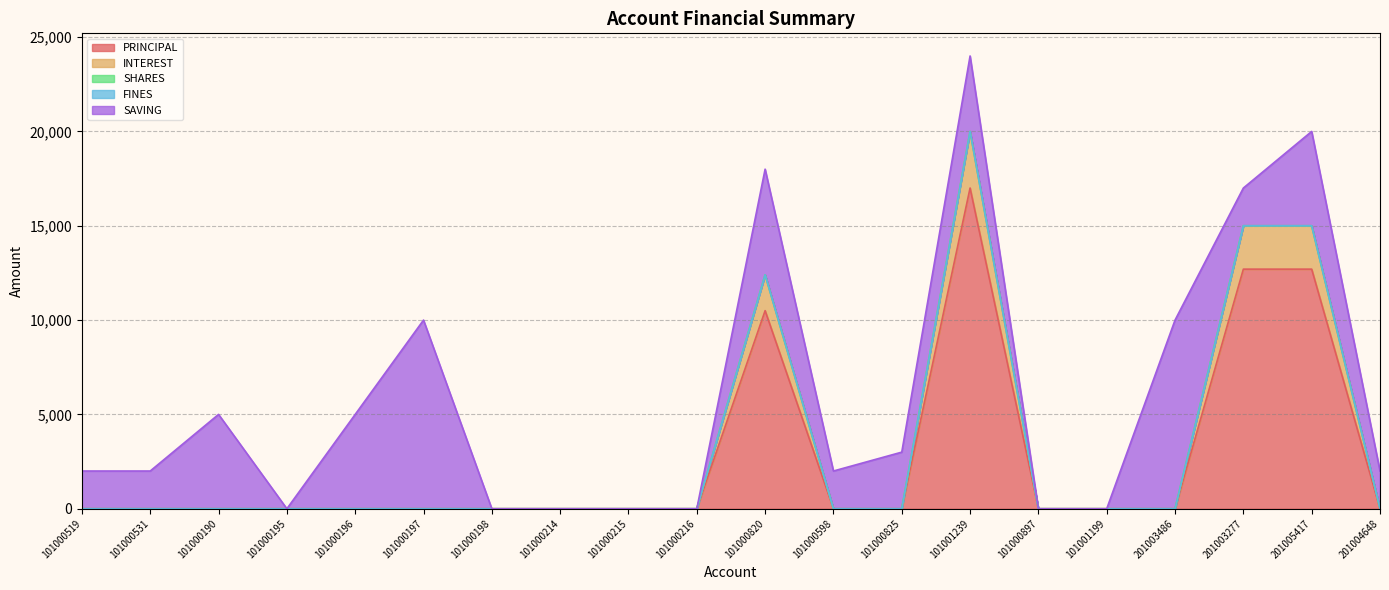

How many lines are shown in the chart?

5